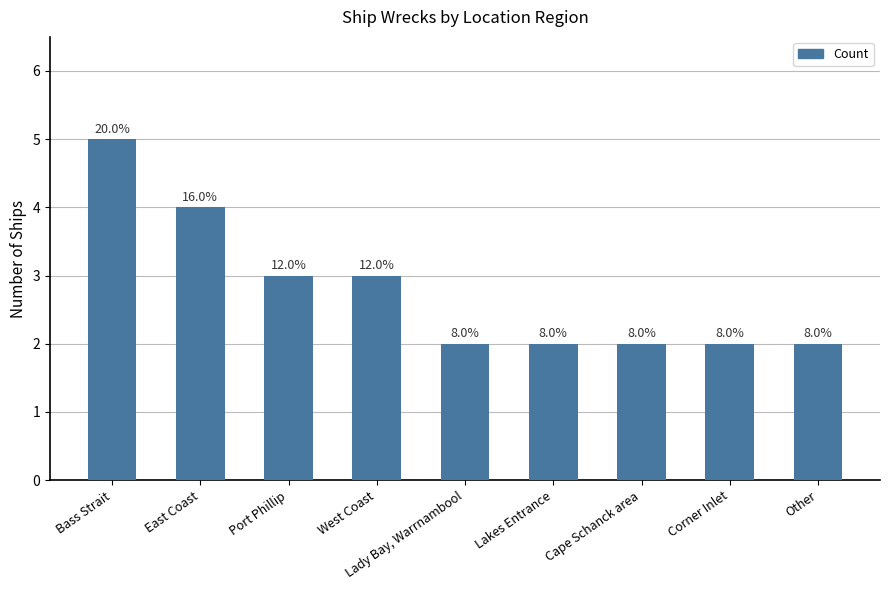

Reading right to left, what are all the values shown in this chart?

Other=2	Corner Inlet=2	Cape Schanck area=2	Lakes Entrance=2	Lady Bay, Warrnambool=2	West Coast=3	Port Phillip=3	East Coast=4	Bass Strait=5